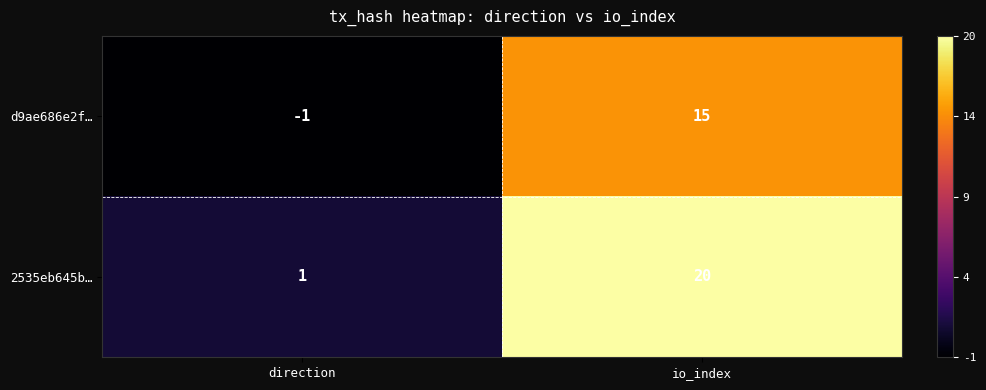

The value of d9ae686e2f… at direction is -1. True or false?

True